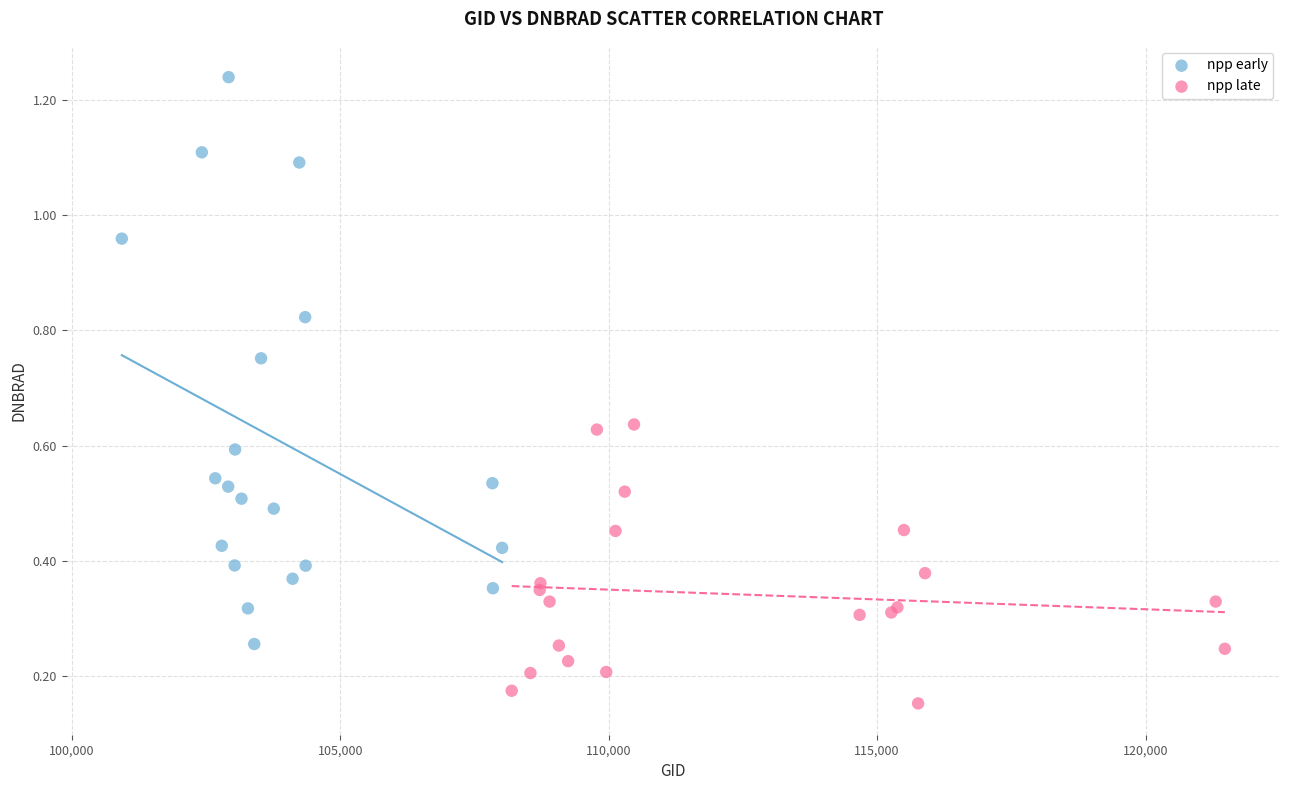

Which series contains the highest Y value?

npp early